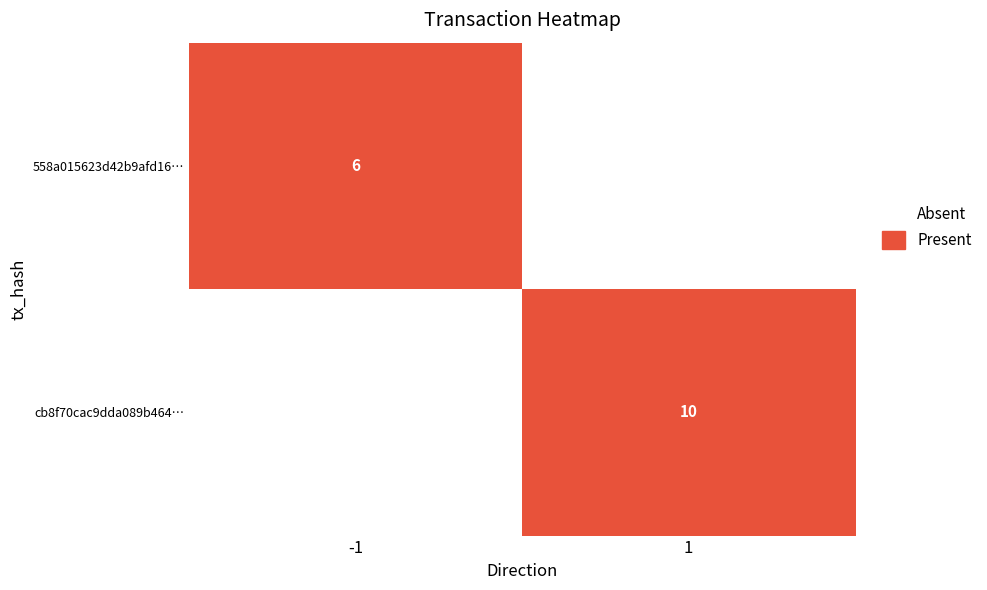

How many categories are shown in the chart?

2